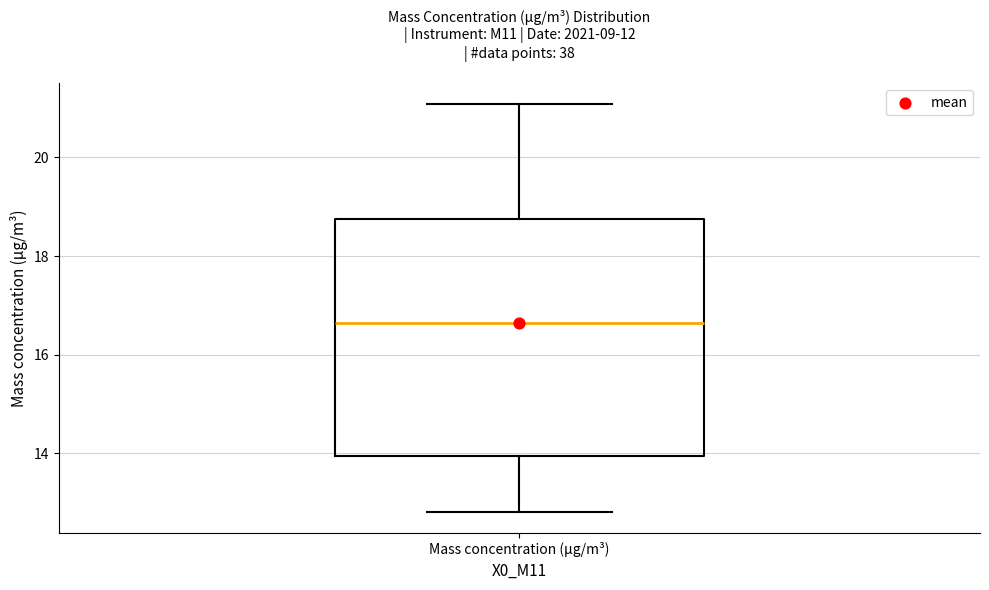

Transcribe this box plot: give where the median line is, the range the box spans, and where the two whiskers end, as read against the y-axis. The values are not printed on the chart, so give them approximately, as read against the axis.

median 16.6, box 14.0 to 18.8, whiskers 12.8 to 21.0